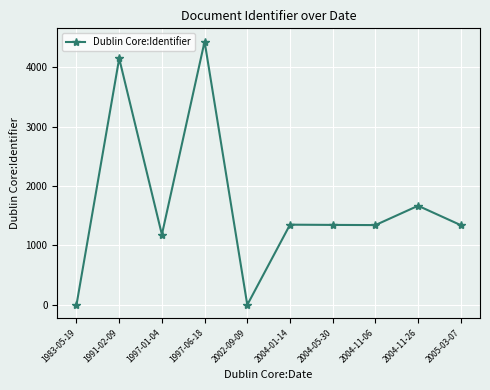

True or false: the data shows 4430 at 1997-06-18.

True